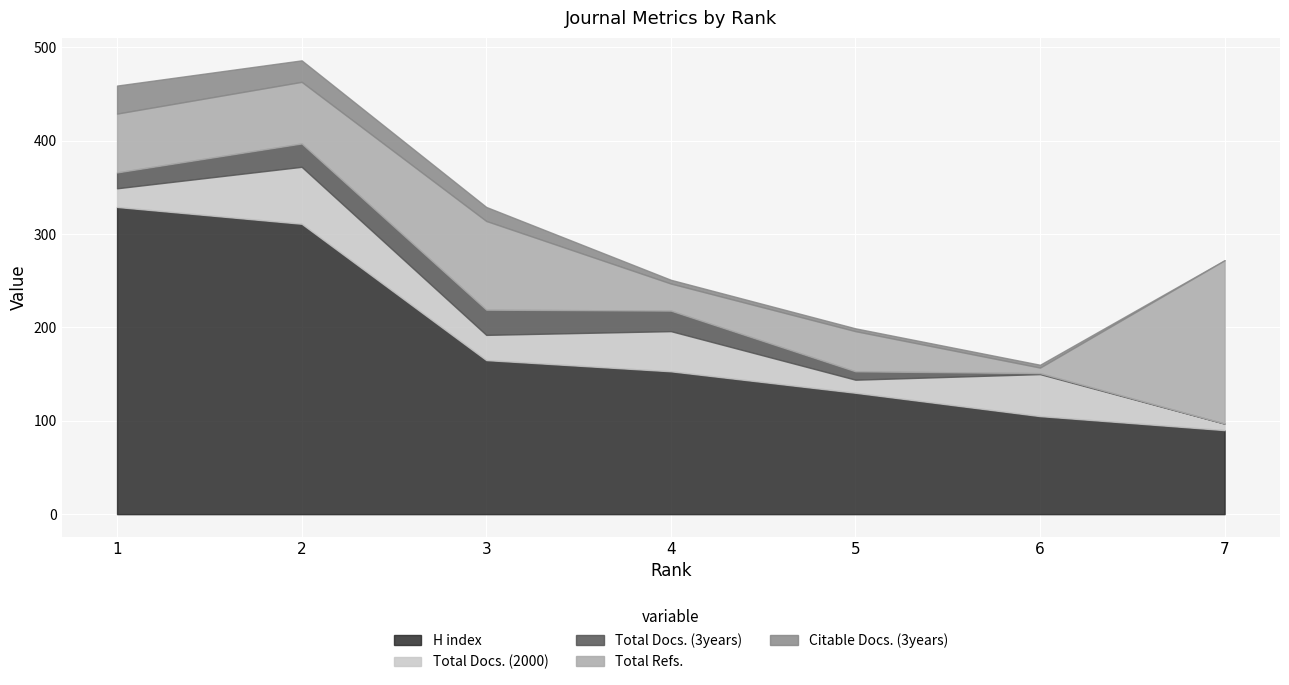

True or false: Total Docs. (3years) and Citable Docs. (3years) intersect in this chart.

True